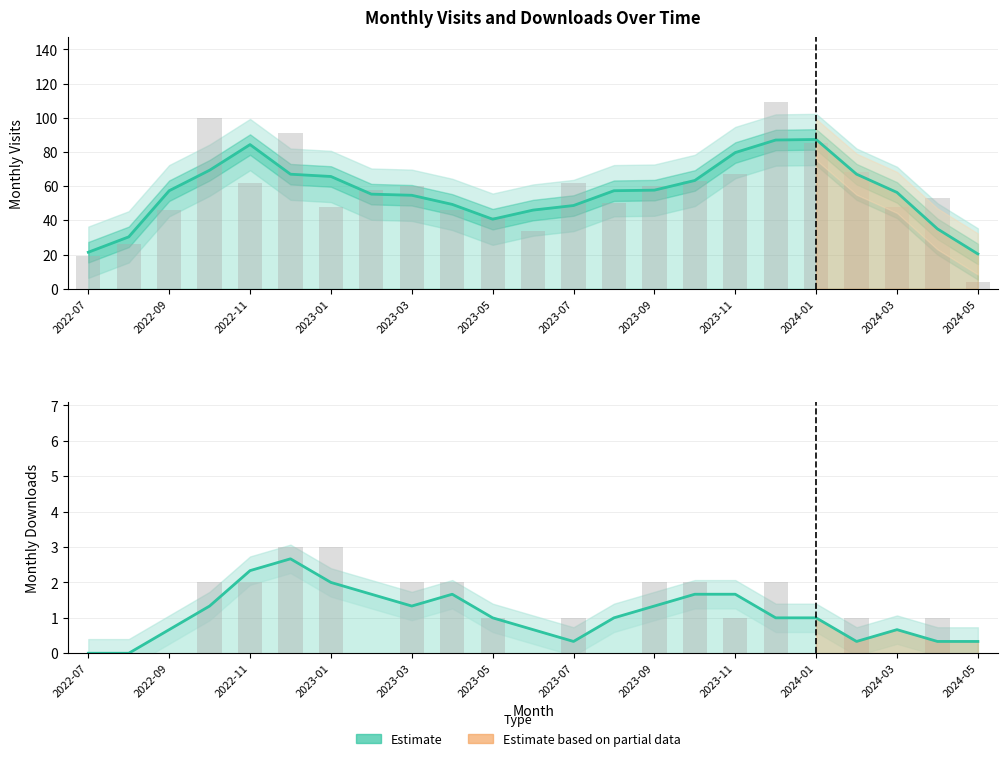

Rank the series by their average value, from highest to lowest.

monthly_visit, monthly_download_resource